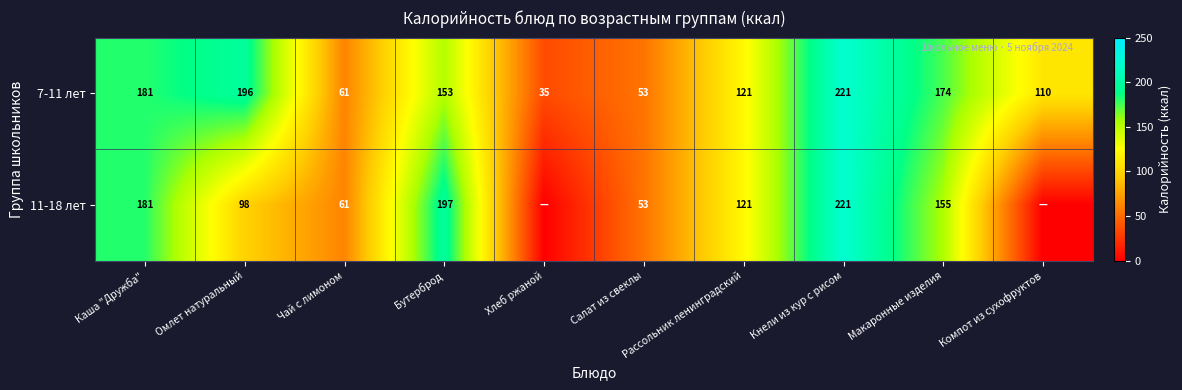

What is the spread (max minus min) of values at Макаронные изделия?

19